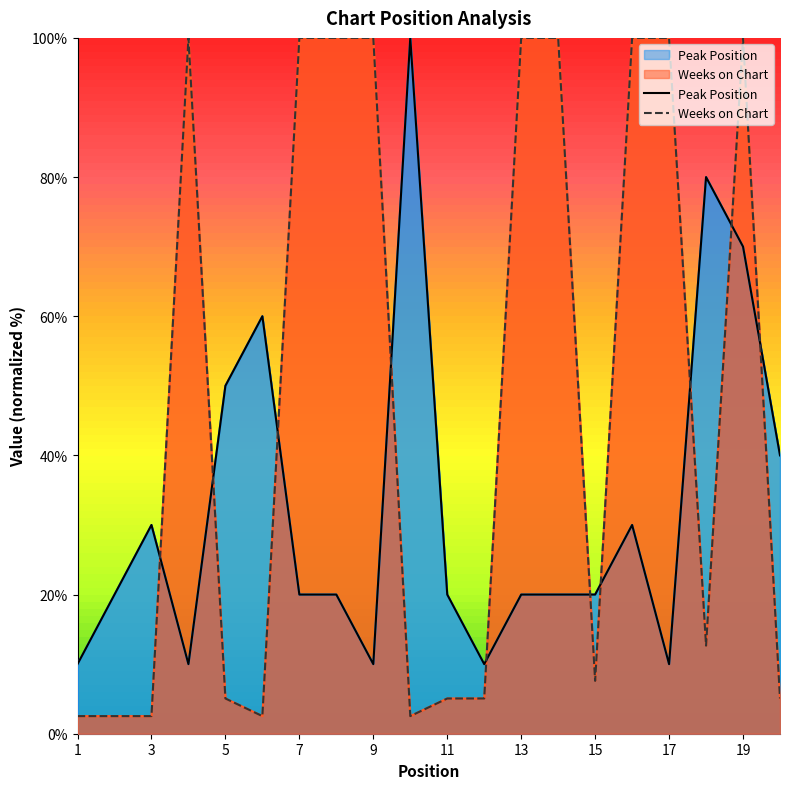

At which category is the sum across all series the highest?

19